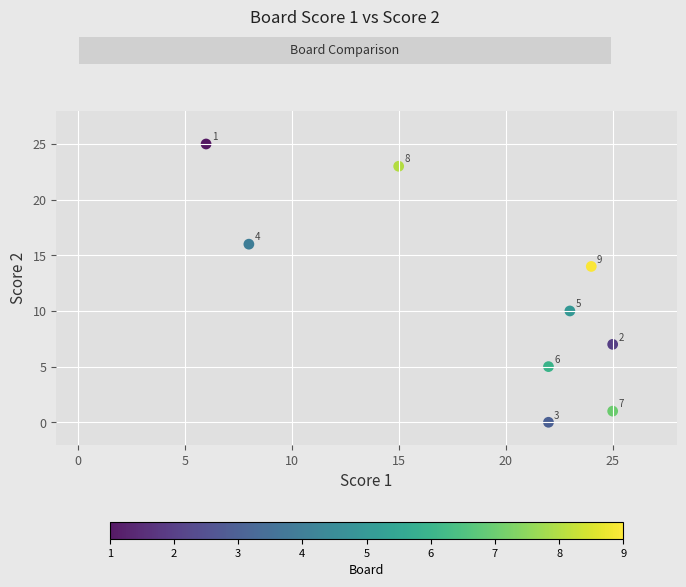

What is the range of Y values (max minus min)?

25